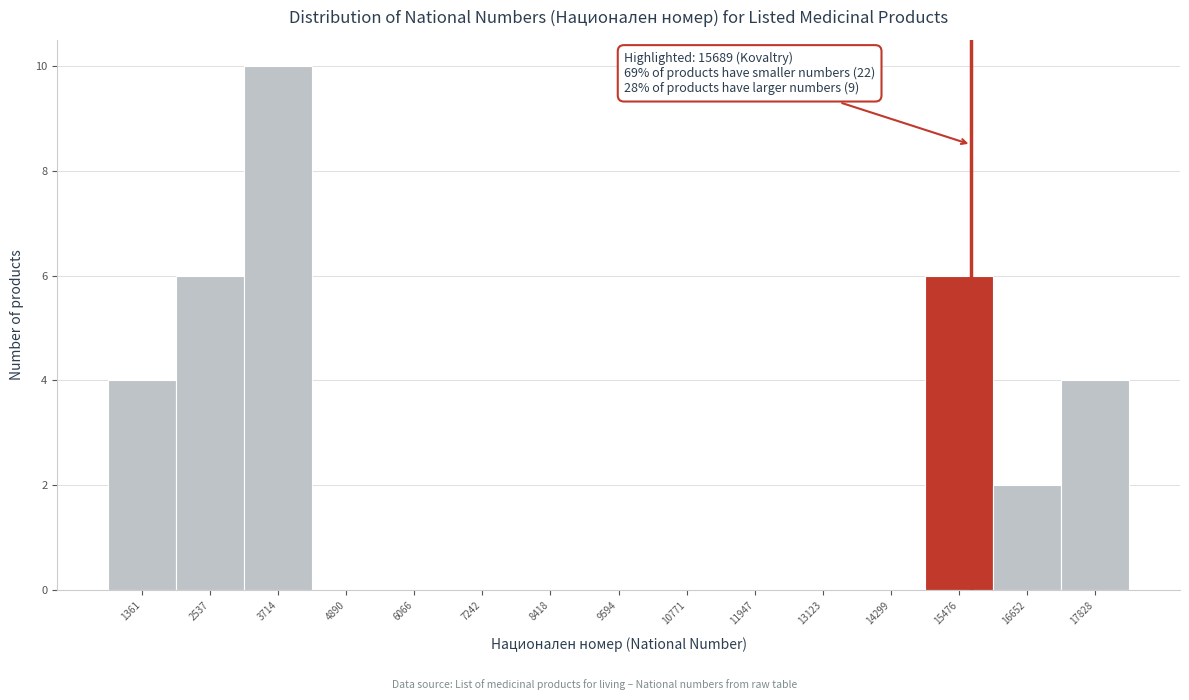

Which range on the x-axis has the tallest bar?

3200 to 4400